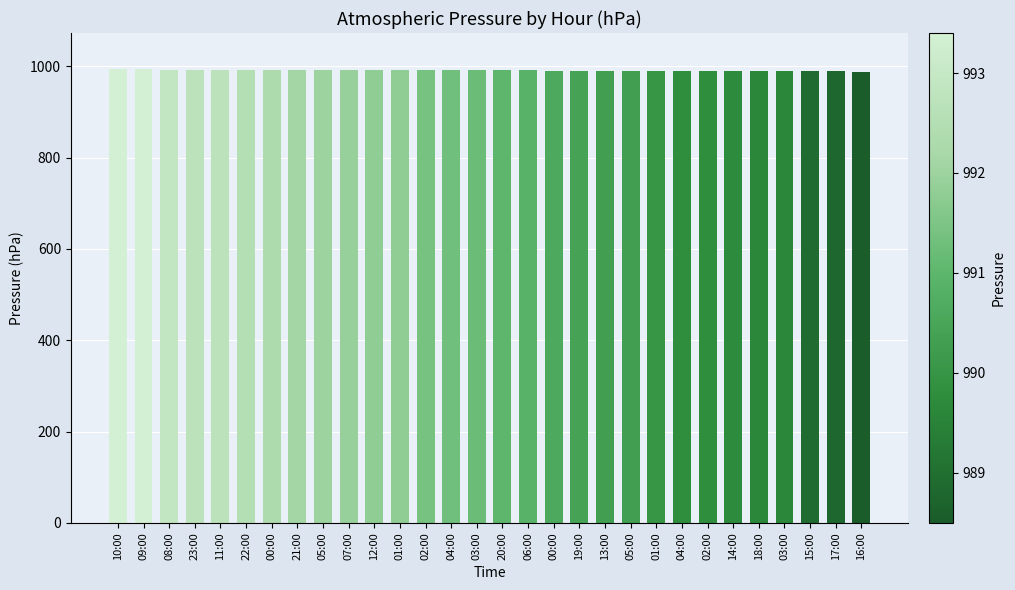

How many categories are shown in the chart?

30